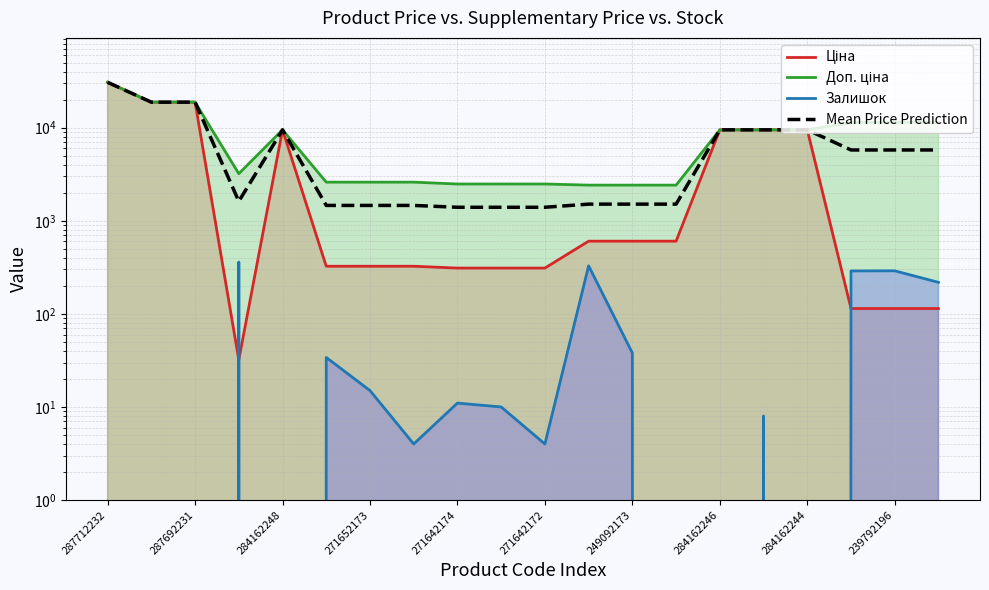

At which category does the chart reach its peak across all series?

287712232